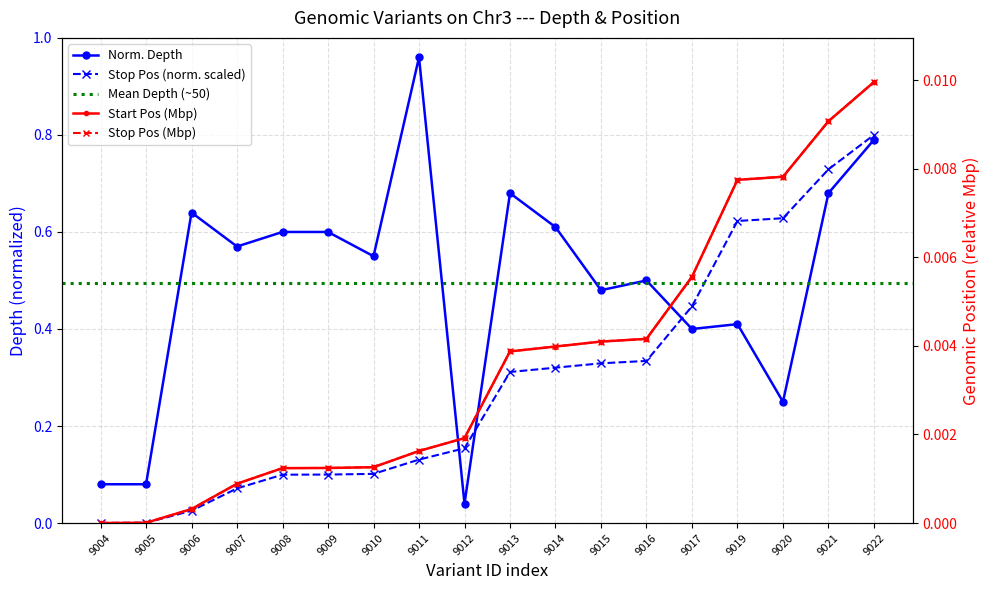

The depth series shows 0.5 at 9015. True or false?

True